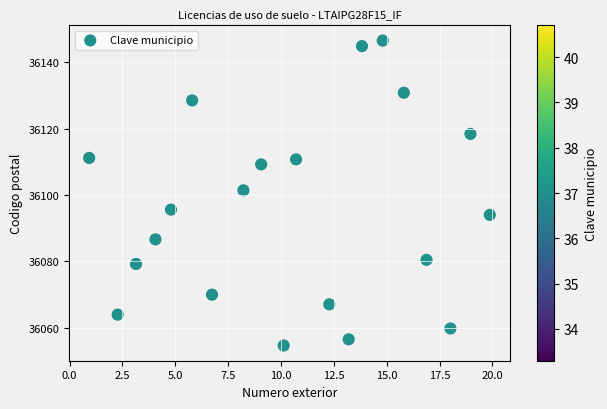

What Y value in the scatter plot is closest to 36100?

36101.4